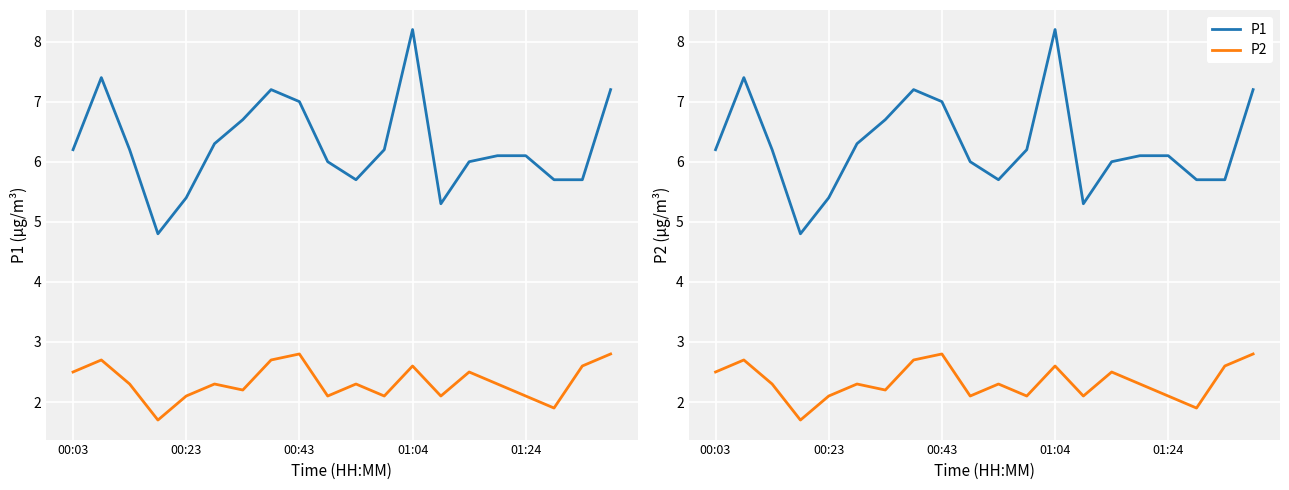

Reading left to right, list all the values displayed in this chart.

P1: 6.2	7.4	6.2	4.8	5.4	6.3	6.7	7.2	7.0	6.0	5.7	6.2	8.2	5.3	6.0	6.1	6.1	5.7	5.7	7.2
P2: 2.5	2.7	2.3	1.7	2.1	2.3	2.2	2.7	2.8	2.1	2.3	2.1	2.6	2.1	2.5	2.3	2.1	1.9	2.6	2.8